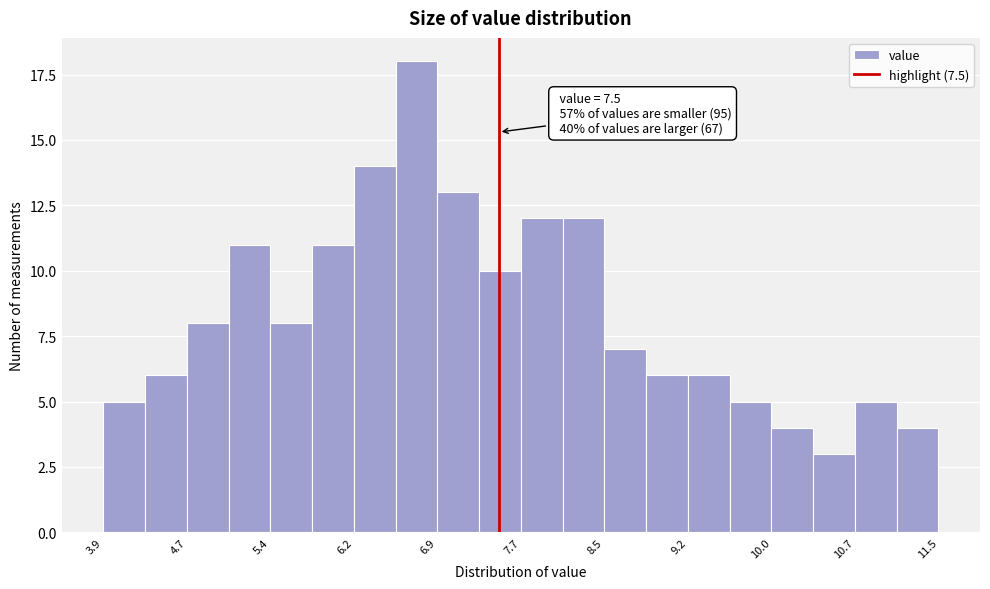

Around what value on the x-axis is the tallest bar? Give the approximate position of its centre, as read against the axis.

6.8